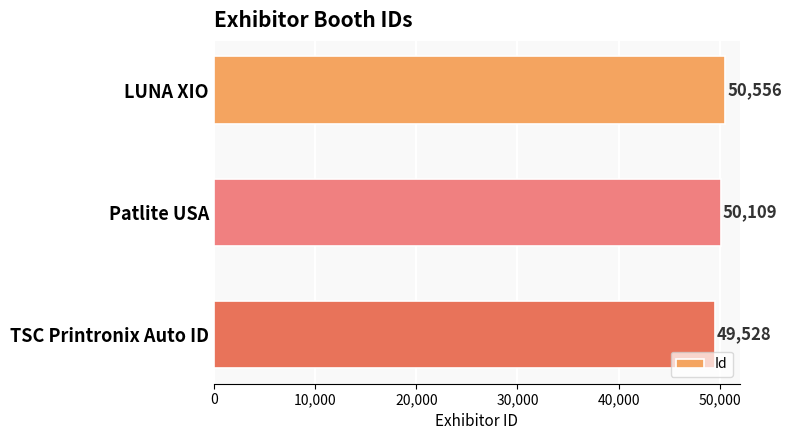

How many data points does each series have?

3